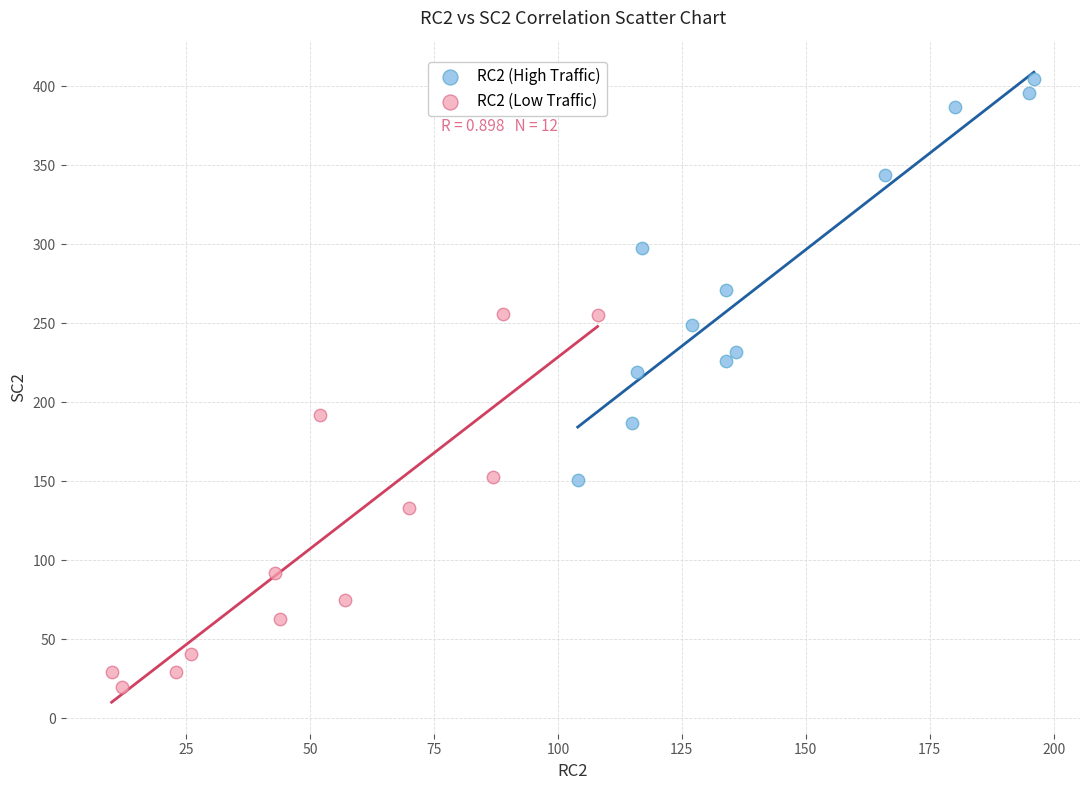

Which series contains the highest Y value?

RC2 (High Traffic)